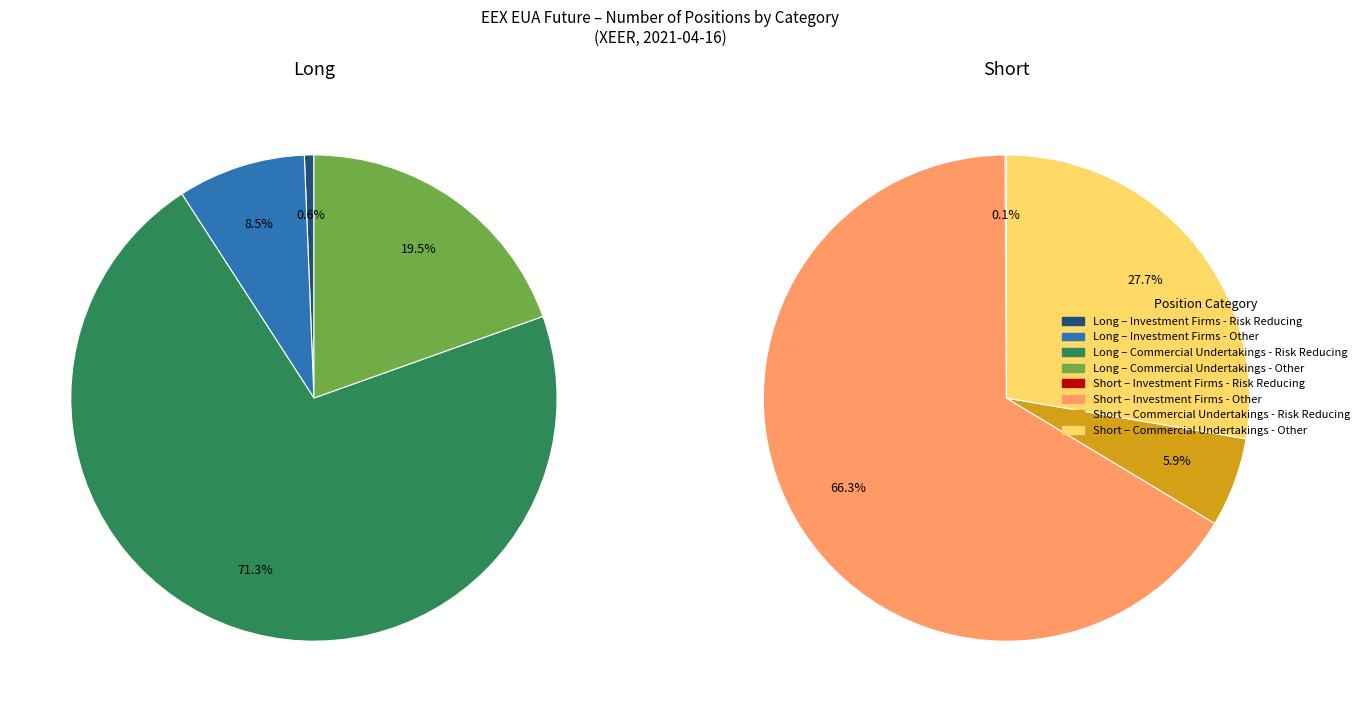

Does any single category account for the majority?

Yes